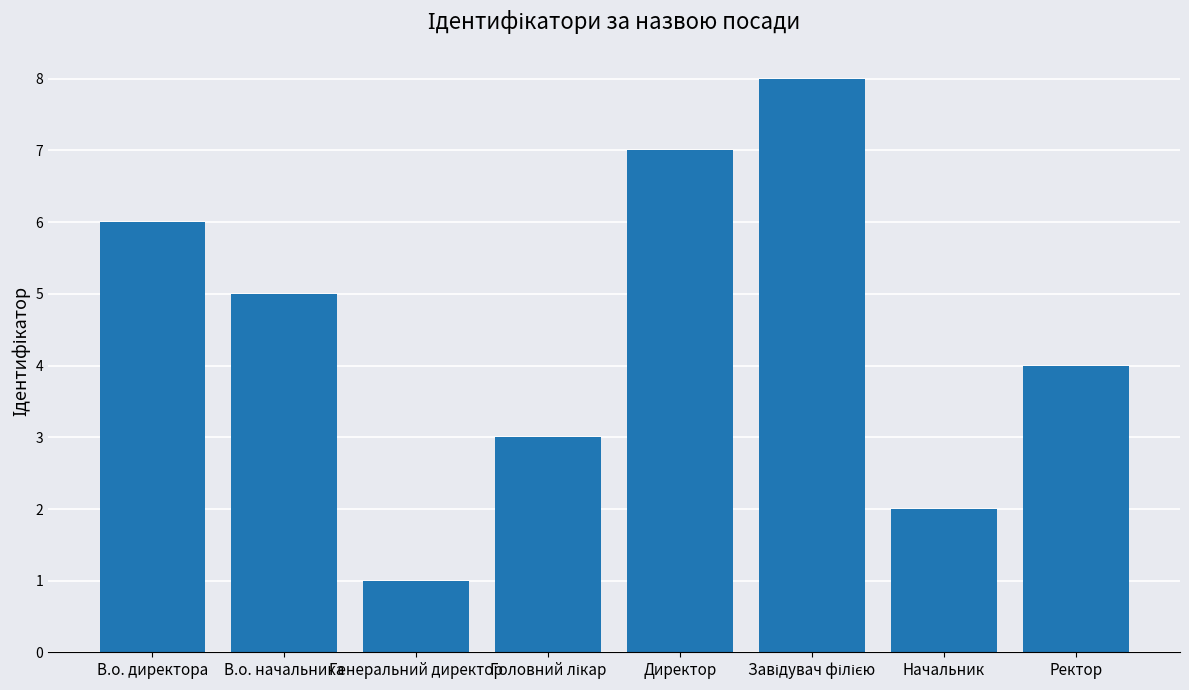

What is the difference between the second highest and second lowest values?

5